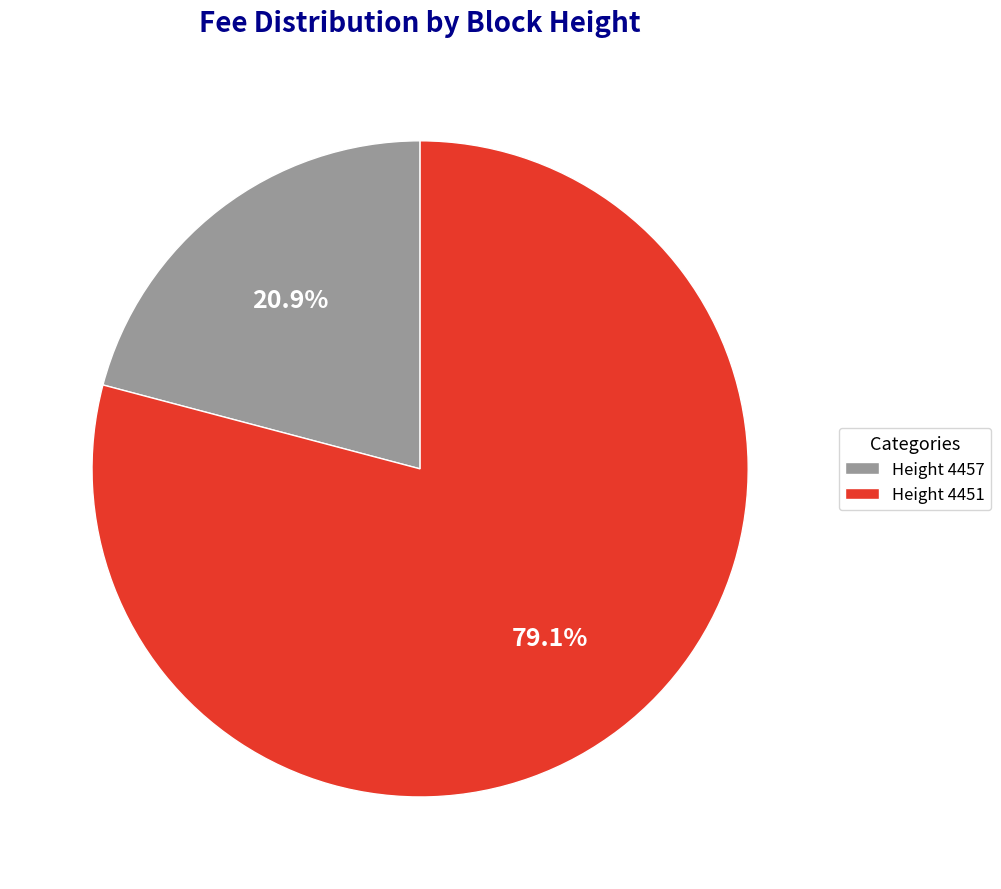

Is the sum of Height 4451 and Height 4457 greater than half?

Yes